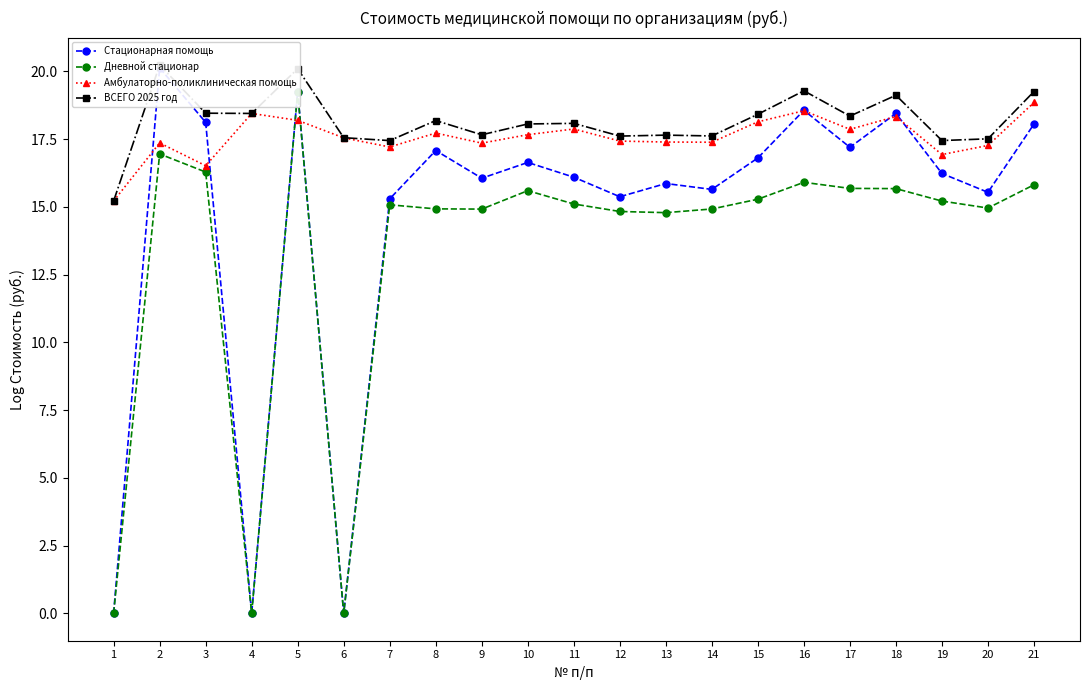

Where is Стационарная помощь nearest to the value 10?

7